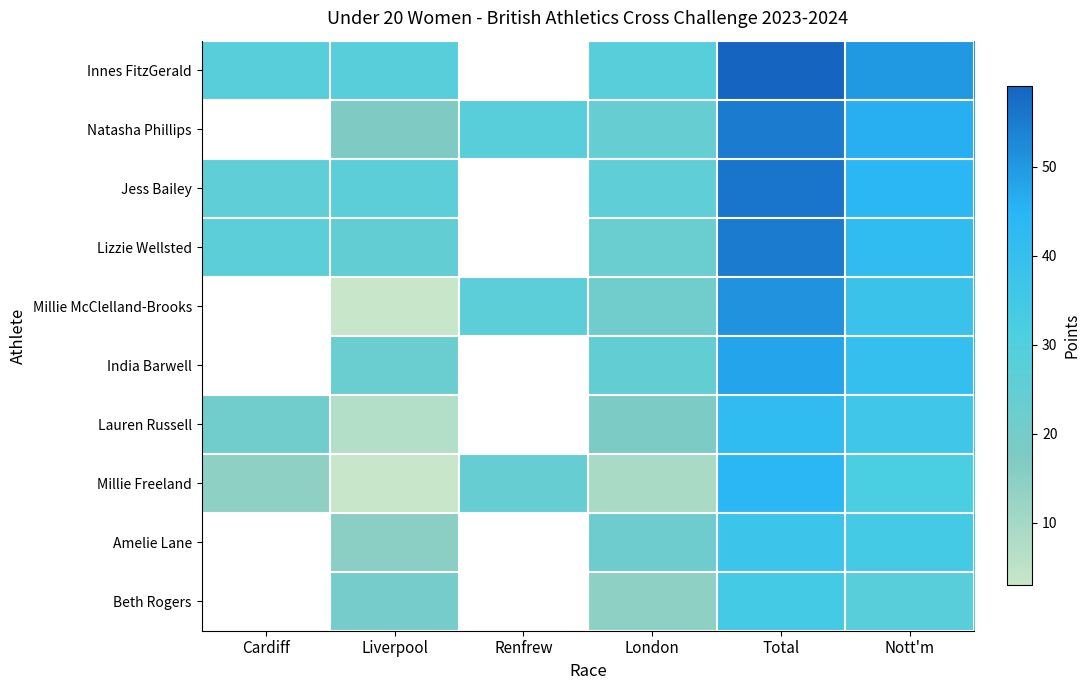

Is it true that Jess Bailey equals 44.0 at Nott'm?

True